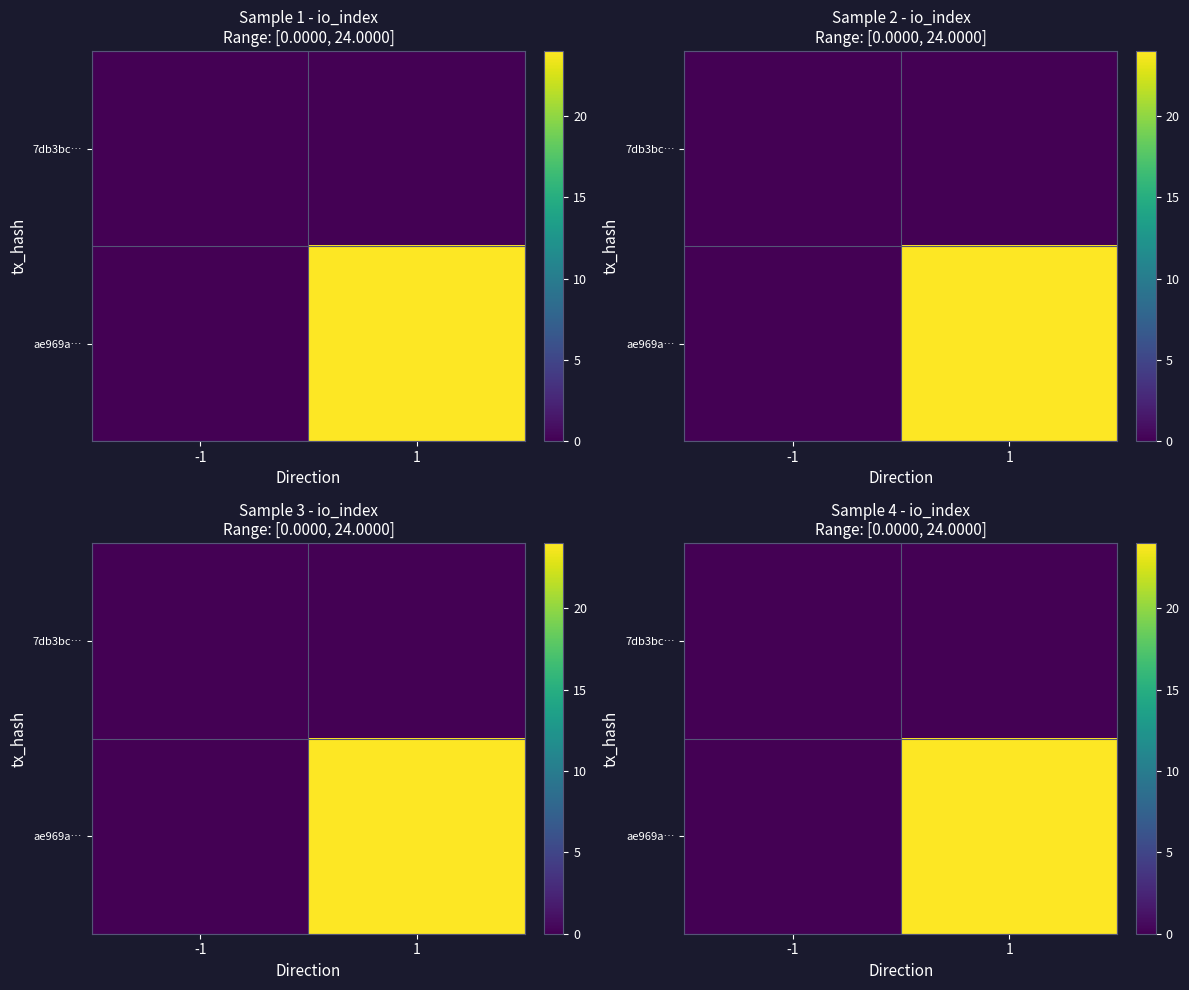

Rank the series by their maximum value, from highest to lowest.

ae969a…, 7db3bc…